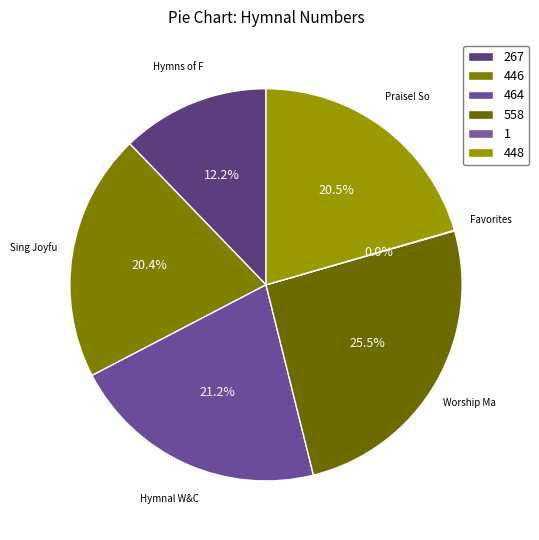

What is the smallest slice in the pie chart?

Favorites Number 7